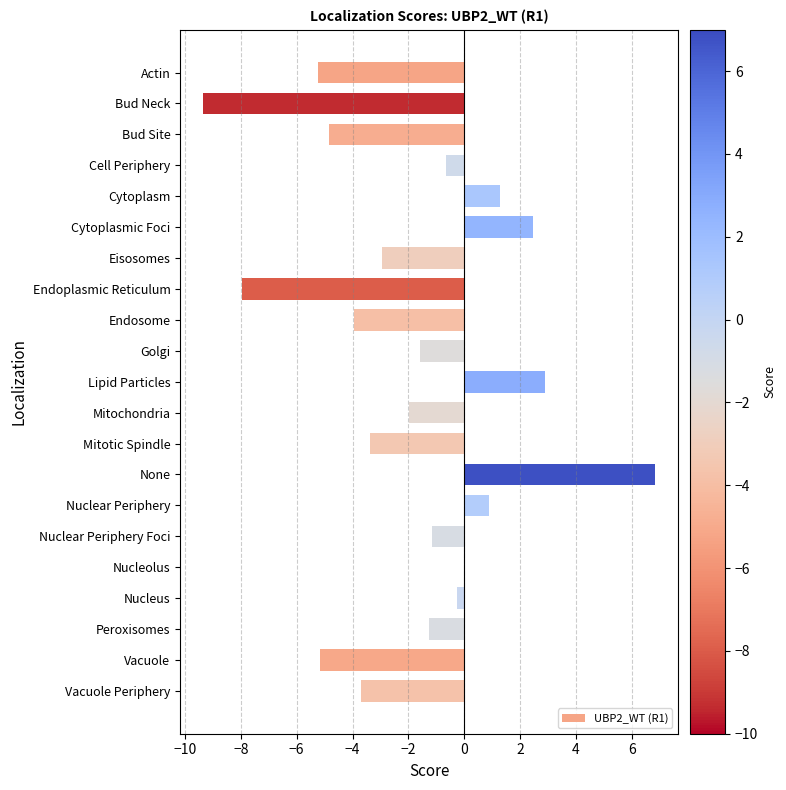

Which label corresponds to the largest value in the chart?

None